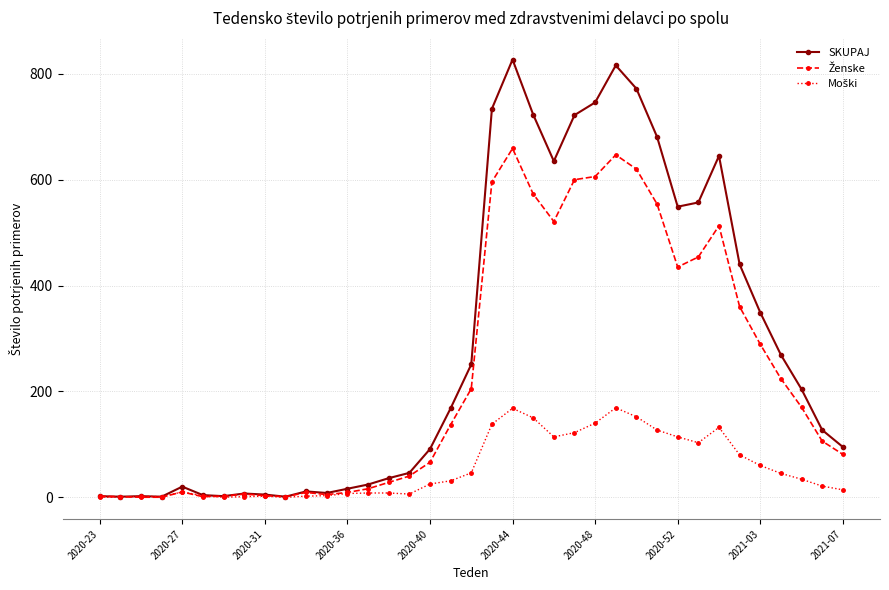

How many lines are shown in the chart?

3